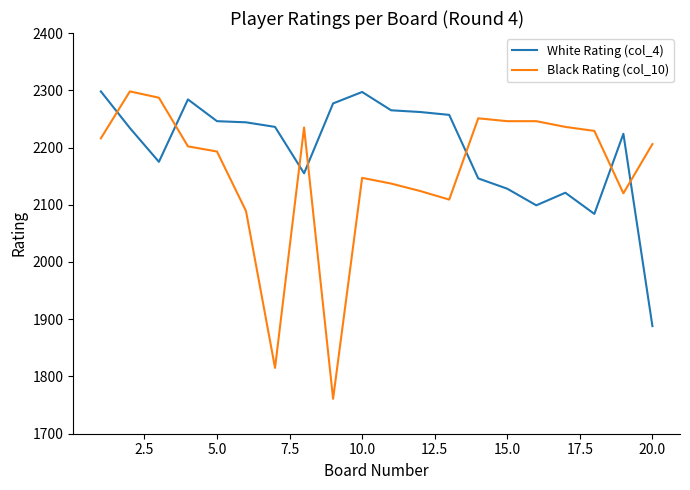

Count the number of categories in the chart.

20